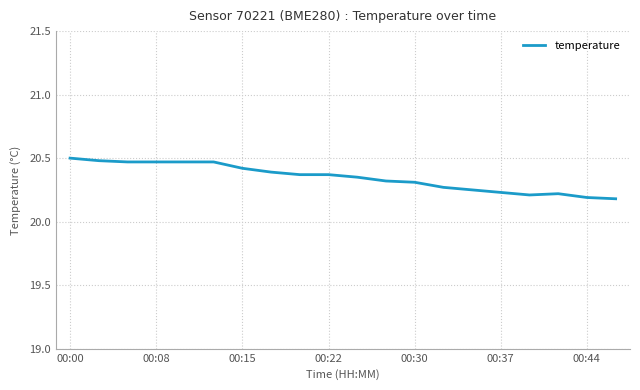

What is the difference between the maximum and minimum values?

0.3